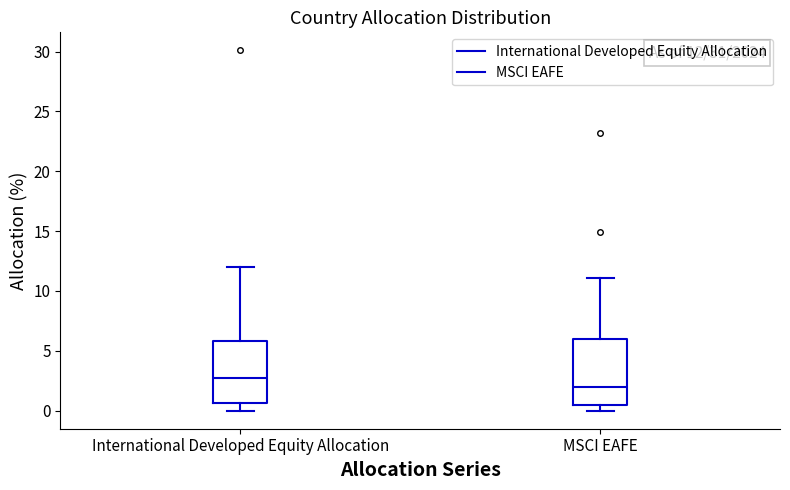

Which box's median line is the lowest?

MSCI EAFE